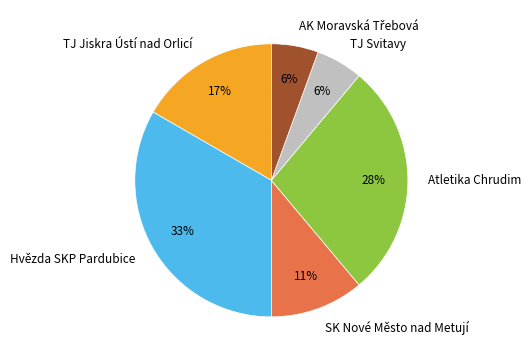

To the nearest percent, what portion does SK Nové Město nad Metují represent?

11%